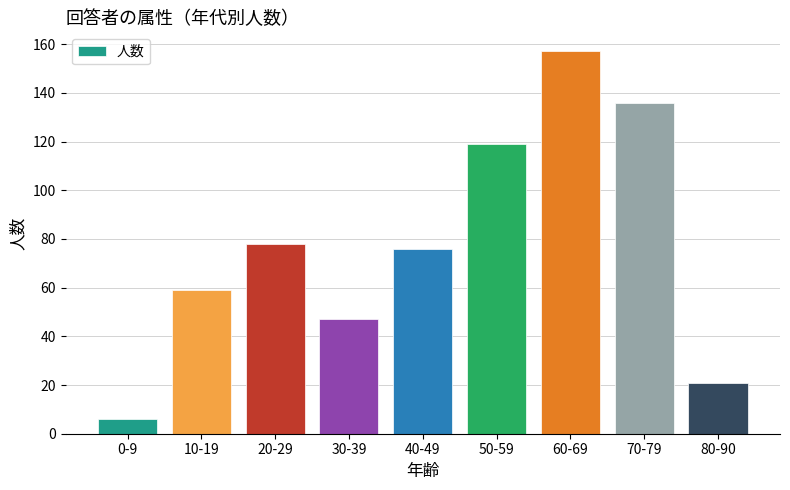

What is the difference between the values at 0-9 and 70-79?

130